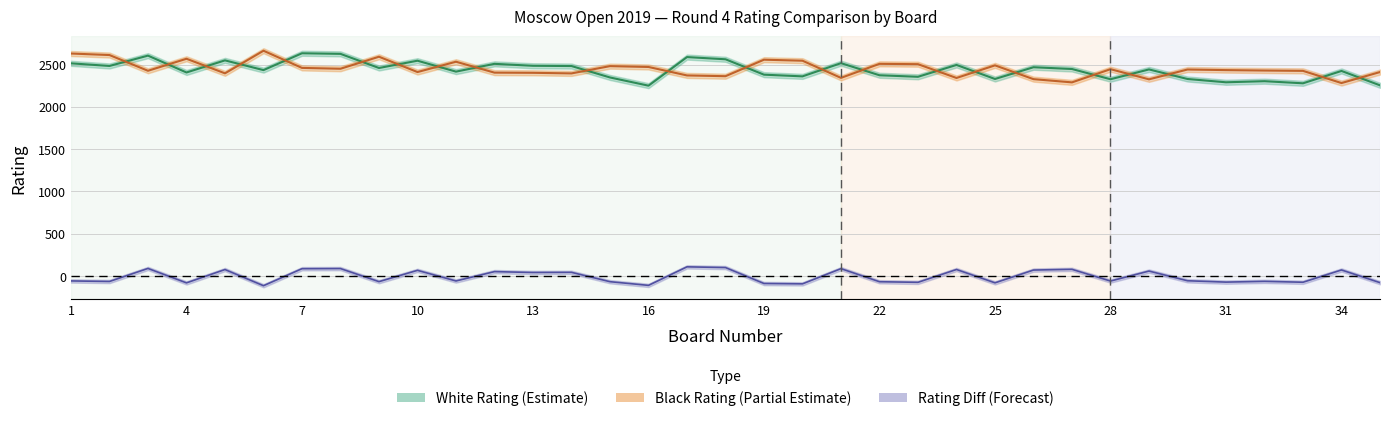

List the labels in order of white_rating value, smallest first.

16, 35, 33, 31, 32, 28, 25, 30, 15, 23, 20, 22, 19, 4, 11, 34, 6, 29, 27, 9, 26, 14, 2, 13, 24, 12, 1, 21, 10, 5, 18, 17, 3, 8, 7